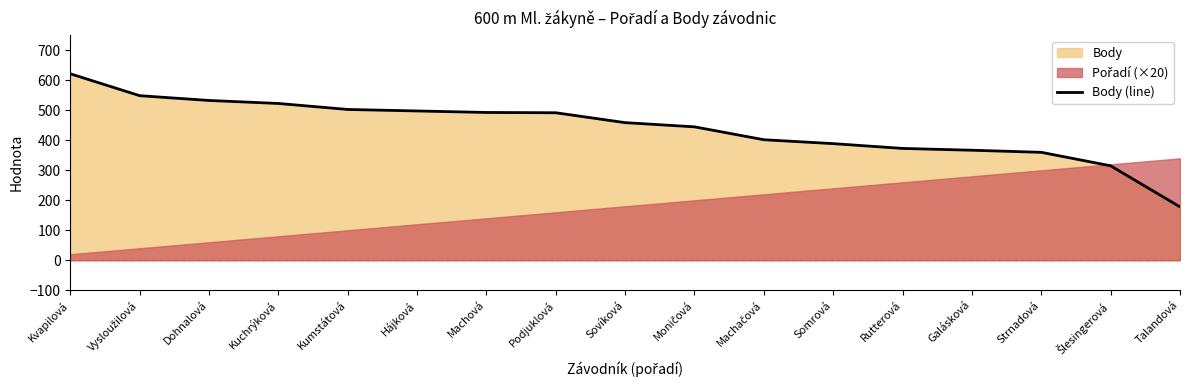

Reading left to right, list all the values displayed in this chart.

Kvapilová=622	Vysloužilová=549	Dohnalová=533	Kuchrýková=523	Kumstátová=503	Hájková=498	Machová=493	Podjuklová=492	Sovíková=459	Moničová=445	Machačová=402	Somrová=389	Rutterová=373	Galásková=367	Strnadová=360	Šlesingerová=315	Talandová=178